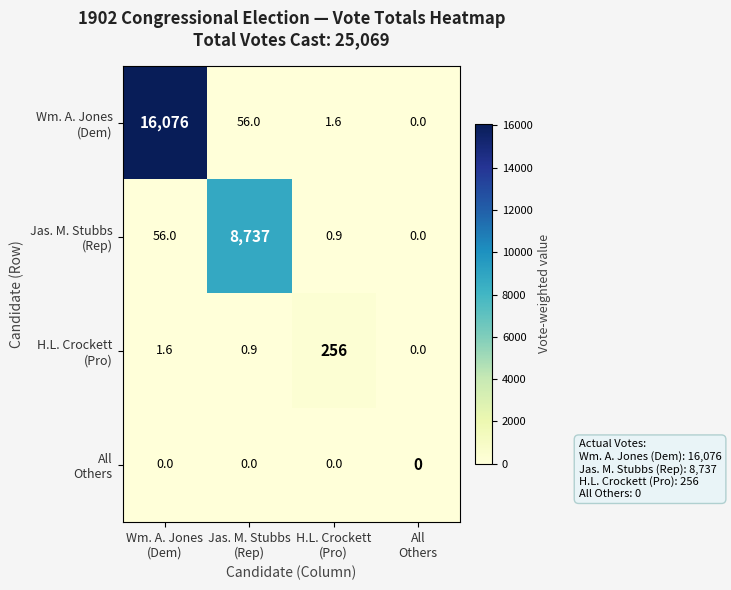

What is the greatest value displayed?

16076.0